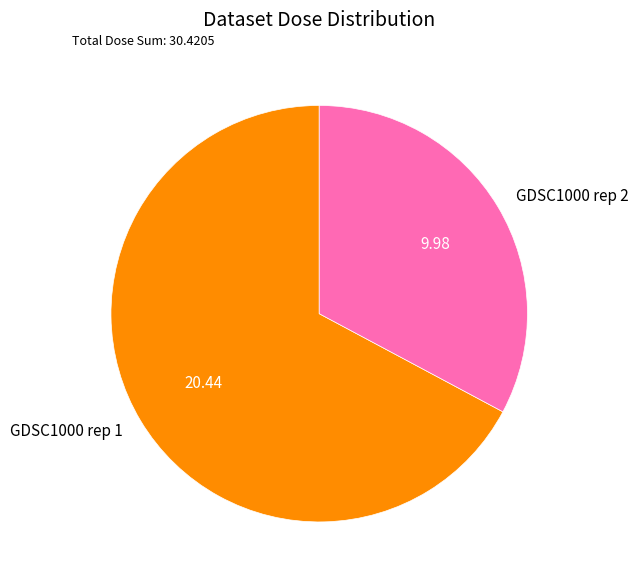

Rank the categories by value from highest to lowest.

GDSC1000 rep 1, GDSC1000 rep 2